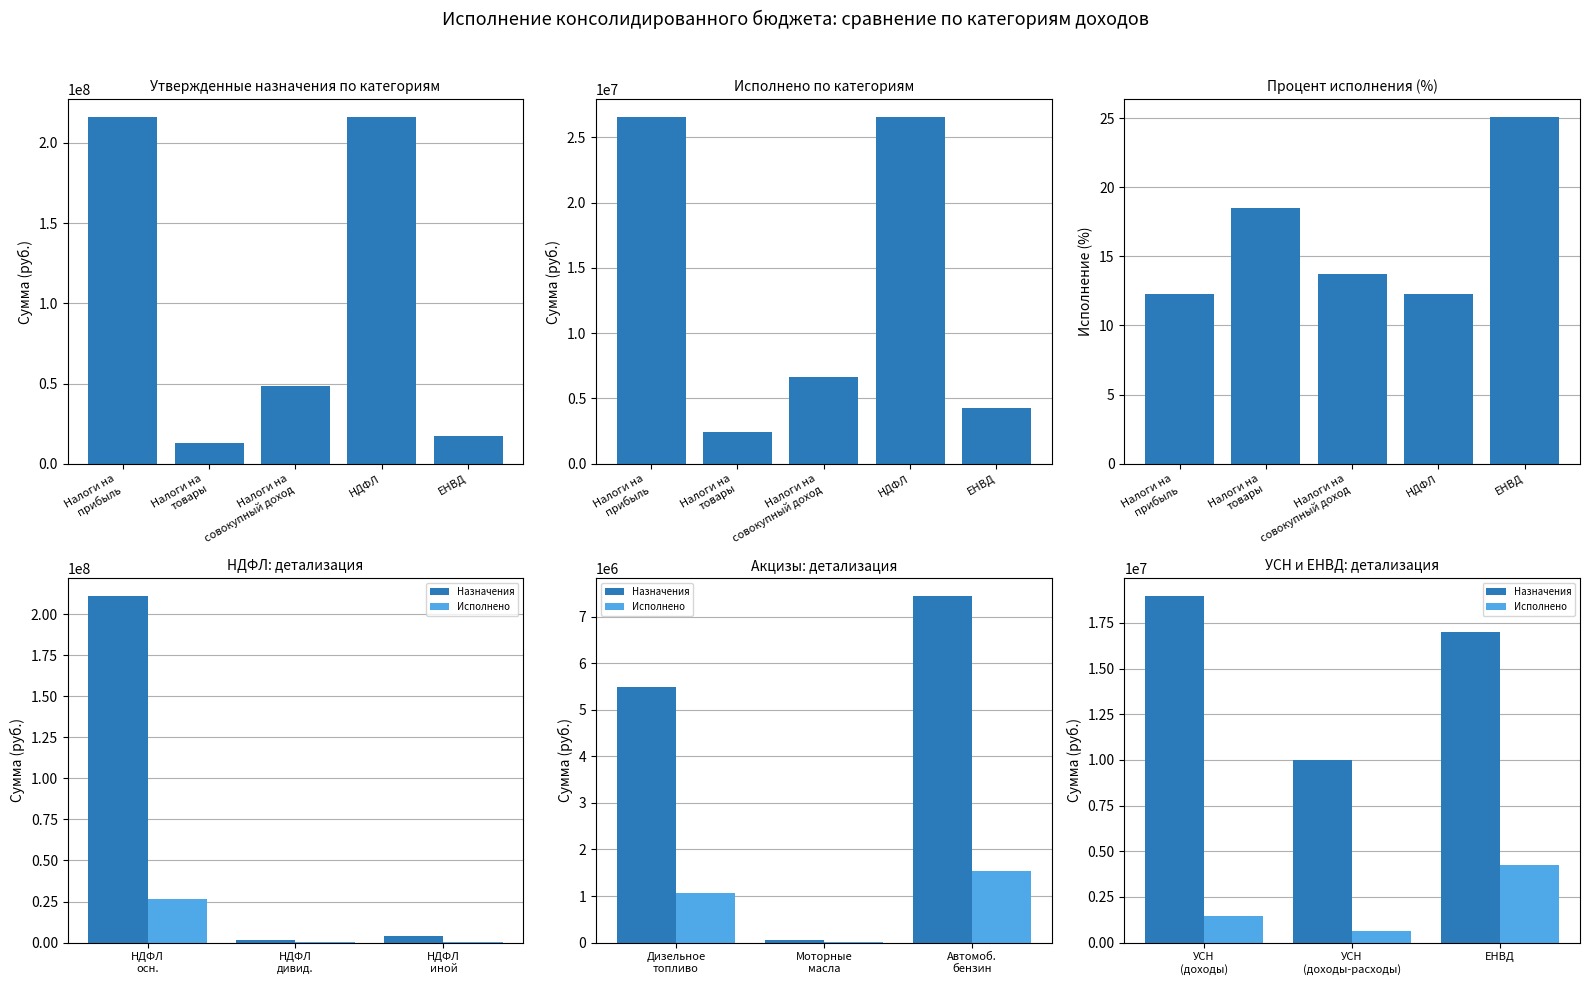

The Утвержденные назначения (бюджет субъекта) series shows 17000000.0 at ЕНВД. True or false?

True